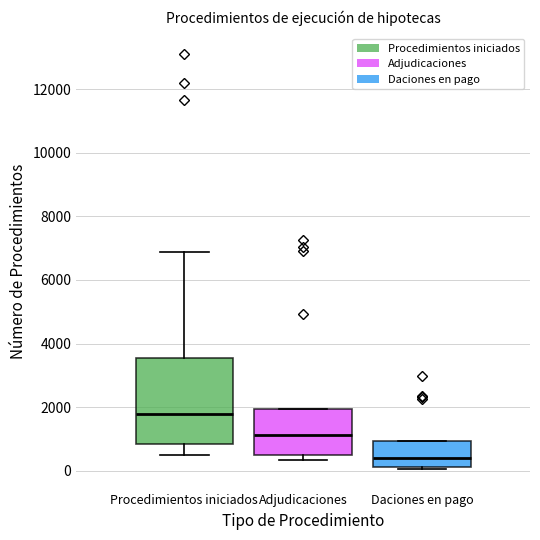

Where does the median line of the box for Daciones en pago sit on the y-axis? The values are not printed on the chart, so give them approximately, as read against the axis.

400